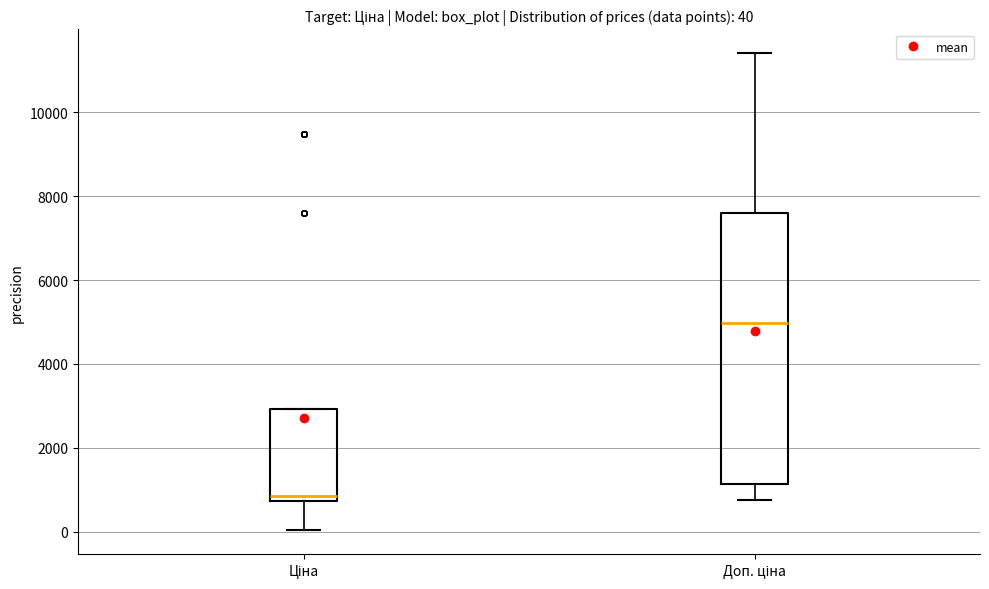

Which box's median line is the lowest?

Ціна